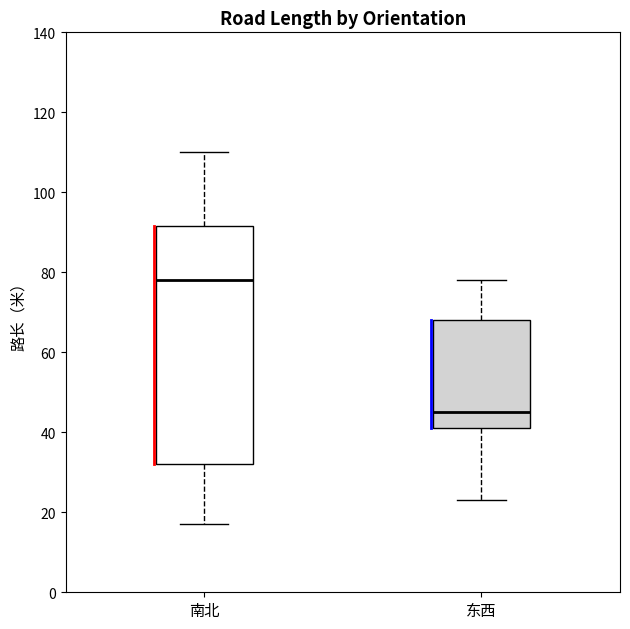

Reading left to right, transcribe this box plot: for each box, give where its median line is, the range the box spans, and where its two whiskers end, as read against the y-axis. The values are not printed on the chart, so give them approximately, as read against the axis.

南北: median 78, box 32 to 92, whiskers 18 to 110
东西: median 46, box 42 to 68, whiskers 24 to 78